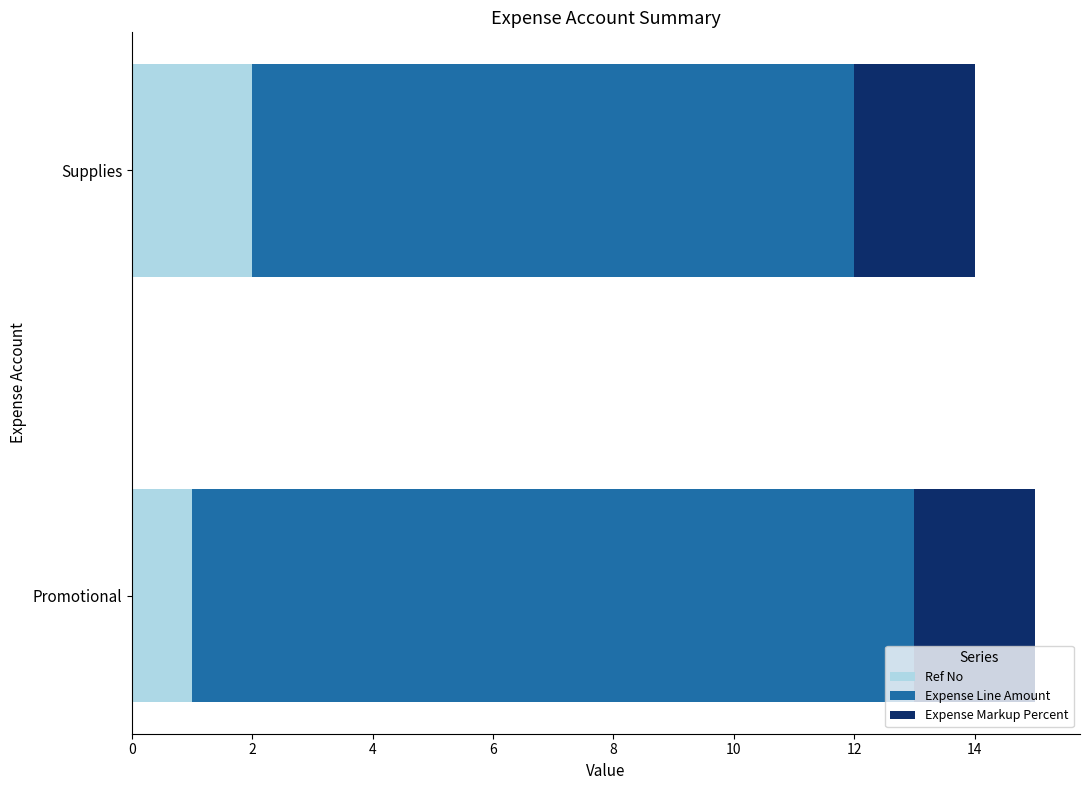

What is the sum of all Ref No values?

3